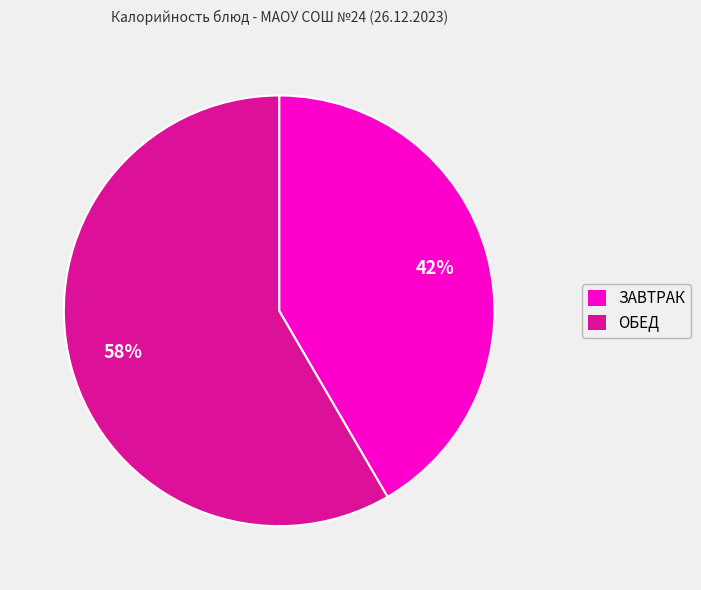

What is the majority slice?

ОБЕД